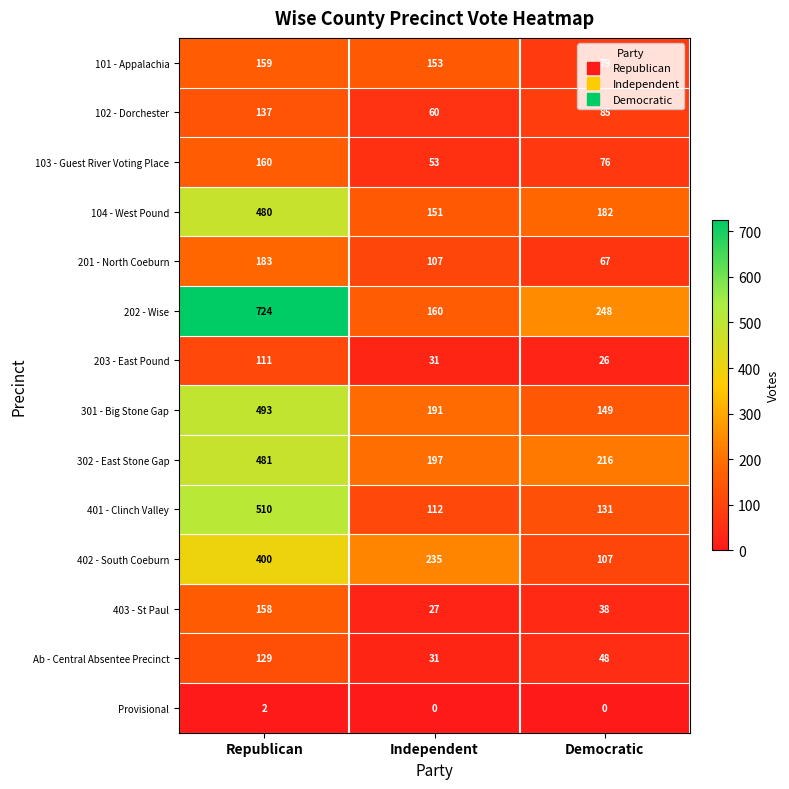

Rank the series at Republican from highest to lowest value.

202 - Wise, 401 - Clinch Valley, 301 - Big Stone Gap, 302 - East Stone Gap, 104 - West Pound, 402 - South Coeburn, 201 - North Coeburn, 103 - Guest River Voting Place, 101 - Appalachia, 403 - St Paul, 102 - Dorchester, Ab - Central Absentee Precinct, 203 - East Pound, Provisional